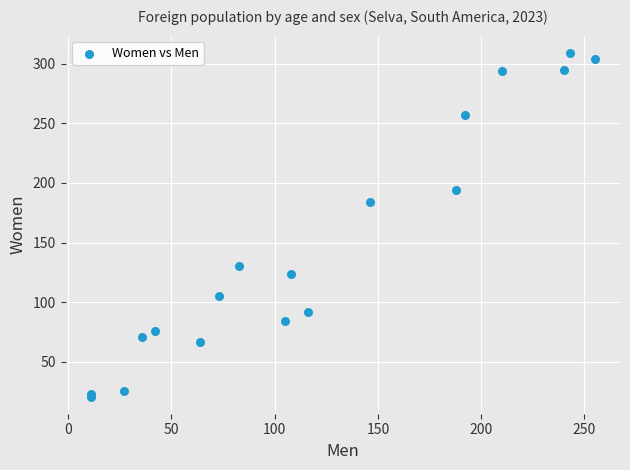

What Y value in the scatter plot is closest to 165?

184